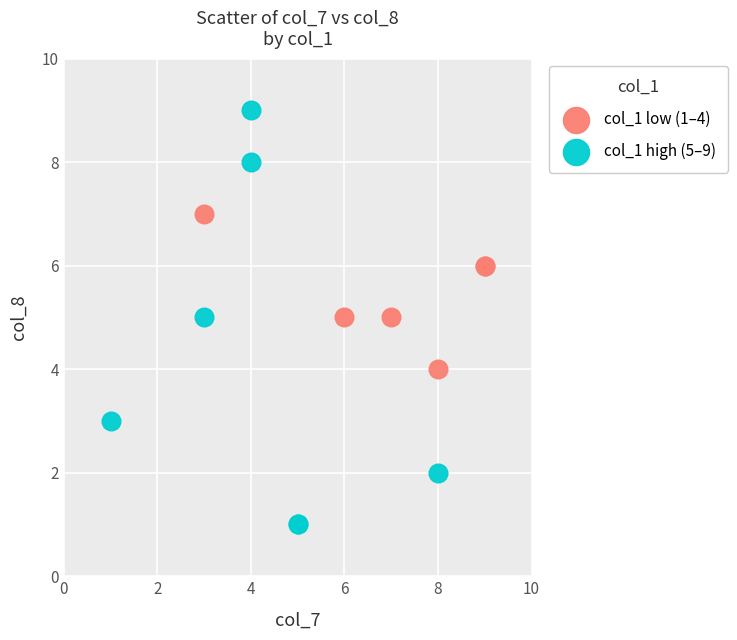

Which series has the widest spread of Y values?

col_1 high (5–9)